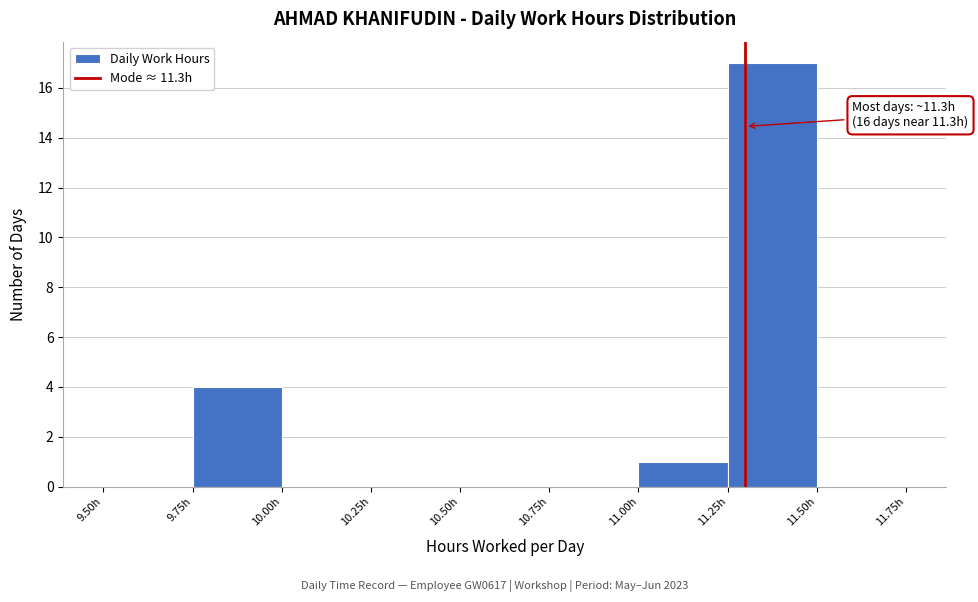

Which range on the x-axis has the tallest bar?

11.25 to 11.50